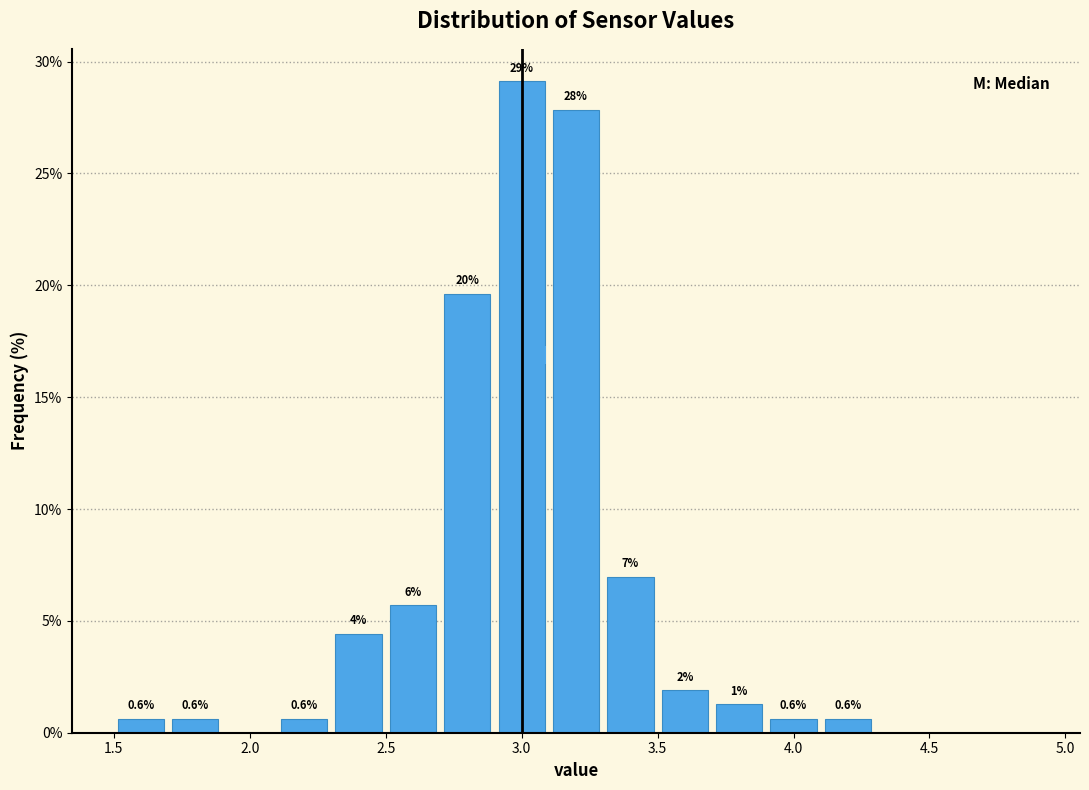

Over which range of the x-axis is the bar tallest?

2.9 to 3.1